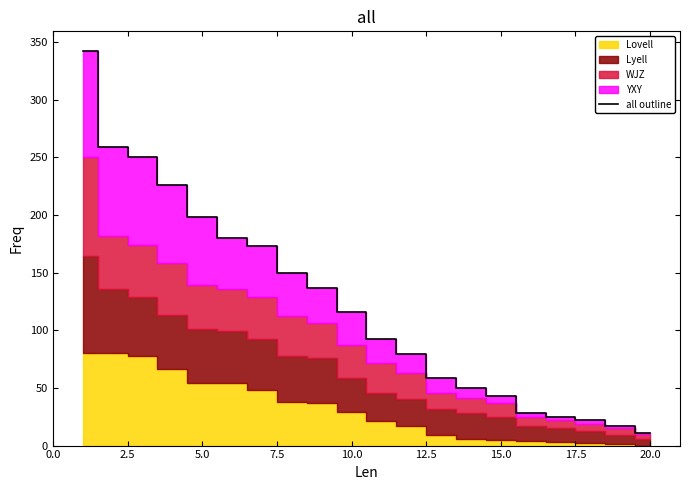

The value of all outline at 10.0 is 161. True or false?

False